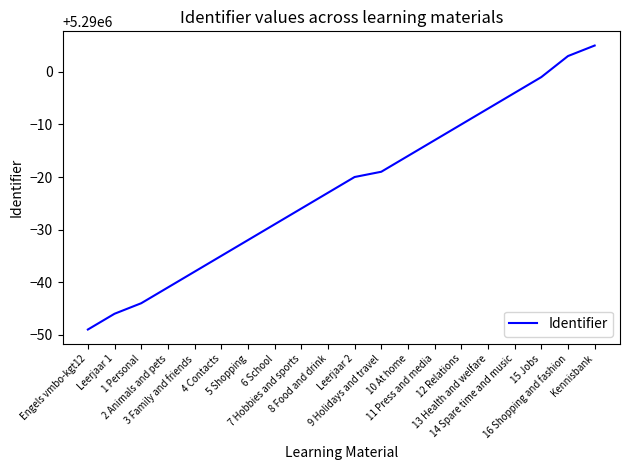

Rank the categories by value from lowest to highest.

Engels vmbo-kgt12, Leerjaar 1, 1 Personal, 2 Animals and pets, 3 Family and friends, 4 Contacts, 5 Shopping, 6 School, 7 Hobbies and sports, 8 Food and drink, Leerjaar 2, 9 Holidays and travel, 10 At home, 11 Press and media, 12 Relations, 13 Health and welfare, 14 Spare time and music, 15 Jobs, 16 Shopping and fashion, Kennisbank